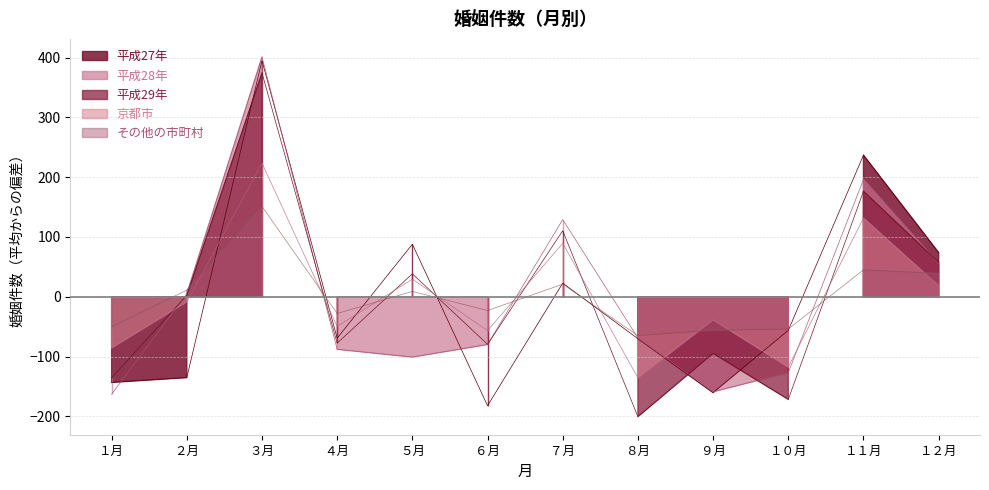

The 平成29年 series shows 110.4 at ７月. True or false?

True